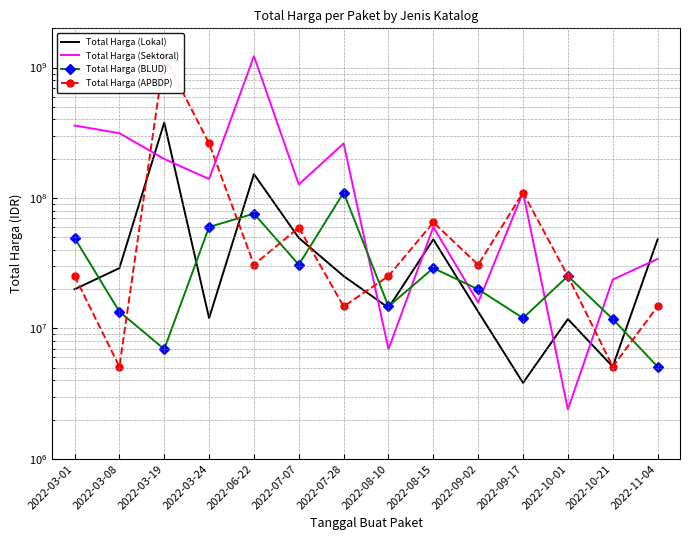

Reading left to right, what are all the values shown in this chart?

Total Harga (Lokal): 19950000	29000000	379075000	12000000	152477000	49478000	25200000	14400000	48140000	13442000	3825000	11800000	5093000	48140000
Total Harga (Sektoral): 359500000	314121780	199200000	139800000	1224682000	127000000	262118150	6936000	59935000	15787200	110389990	2395750	23680800	34132505
Total Harga (BLUD): 49478000	13442000	6936000	59935000	75920000	30800000	110000000	14750000	29000000	19950000	12000000	25200000	11800000	5093000
Total Harga (APBDP): 25200000	5093000	1224682000	262118150	30800000	59375000	14750000	25200000	65000000	30800000	110000000	25200000	5093000	14750000